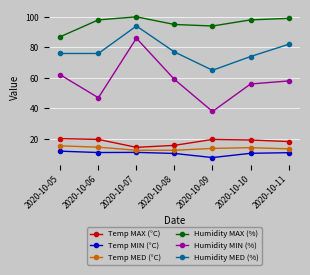

What is the average value of the Temp MED (°C) series?

13.8